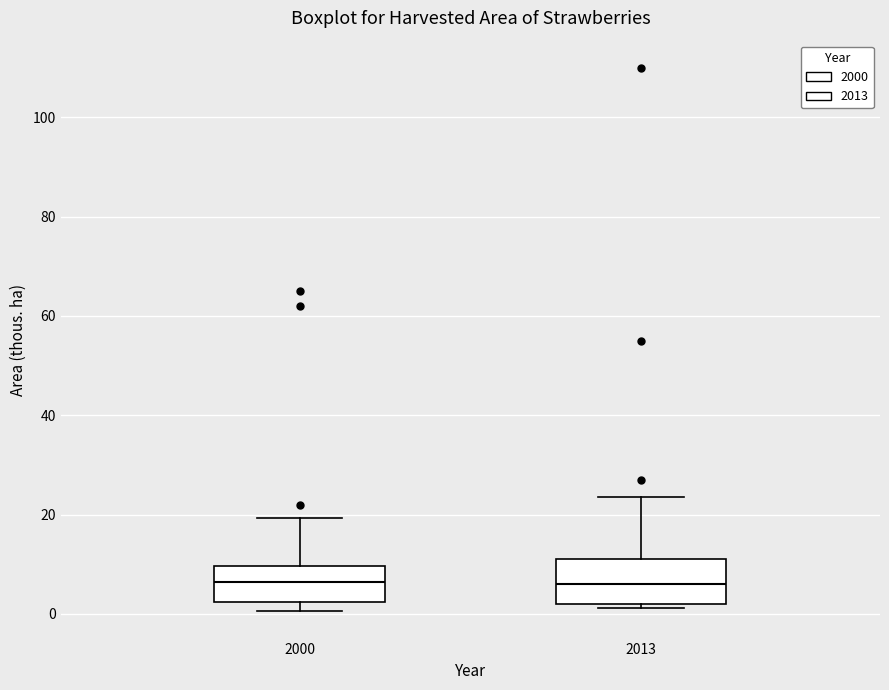

Where does the upper whisker of the box at x = 2000 end on the y-axis? The values are not printed on the chart, so give them approximately, as read against the axis.

20